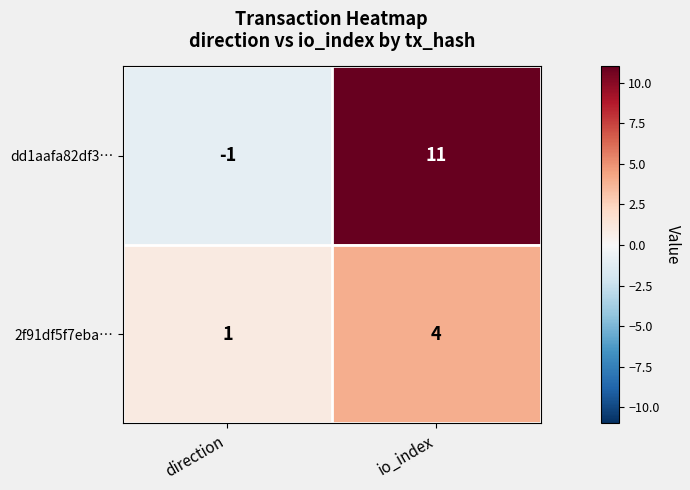

Which series has the largest range (max minus min)?

dd1aafa82df3…